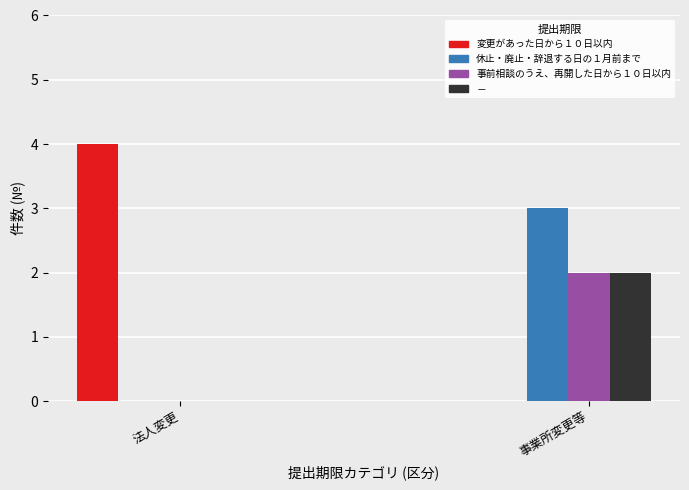

True or false: 休止・廃止・辞退する日の１月前まで has a value of 3 at 事業所変更等.

True